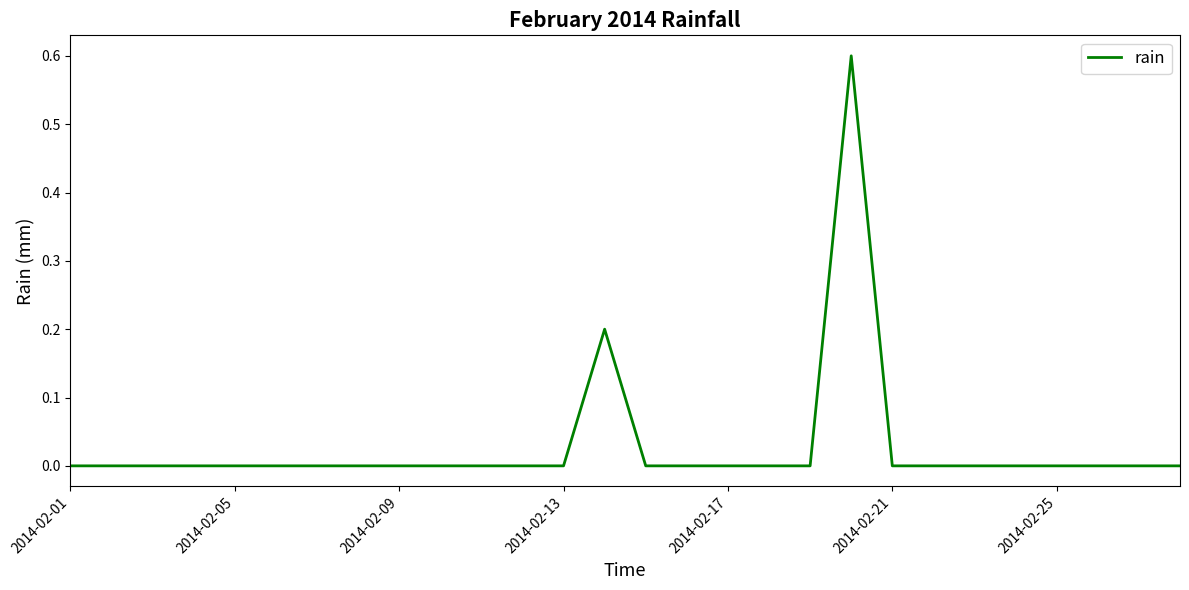

What is the greatest value displayed?

0.6